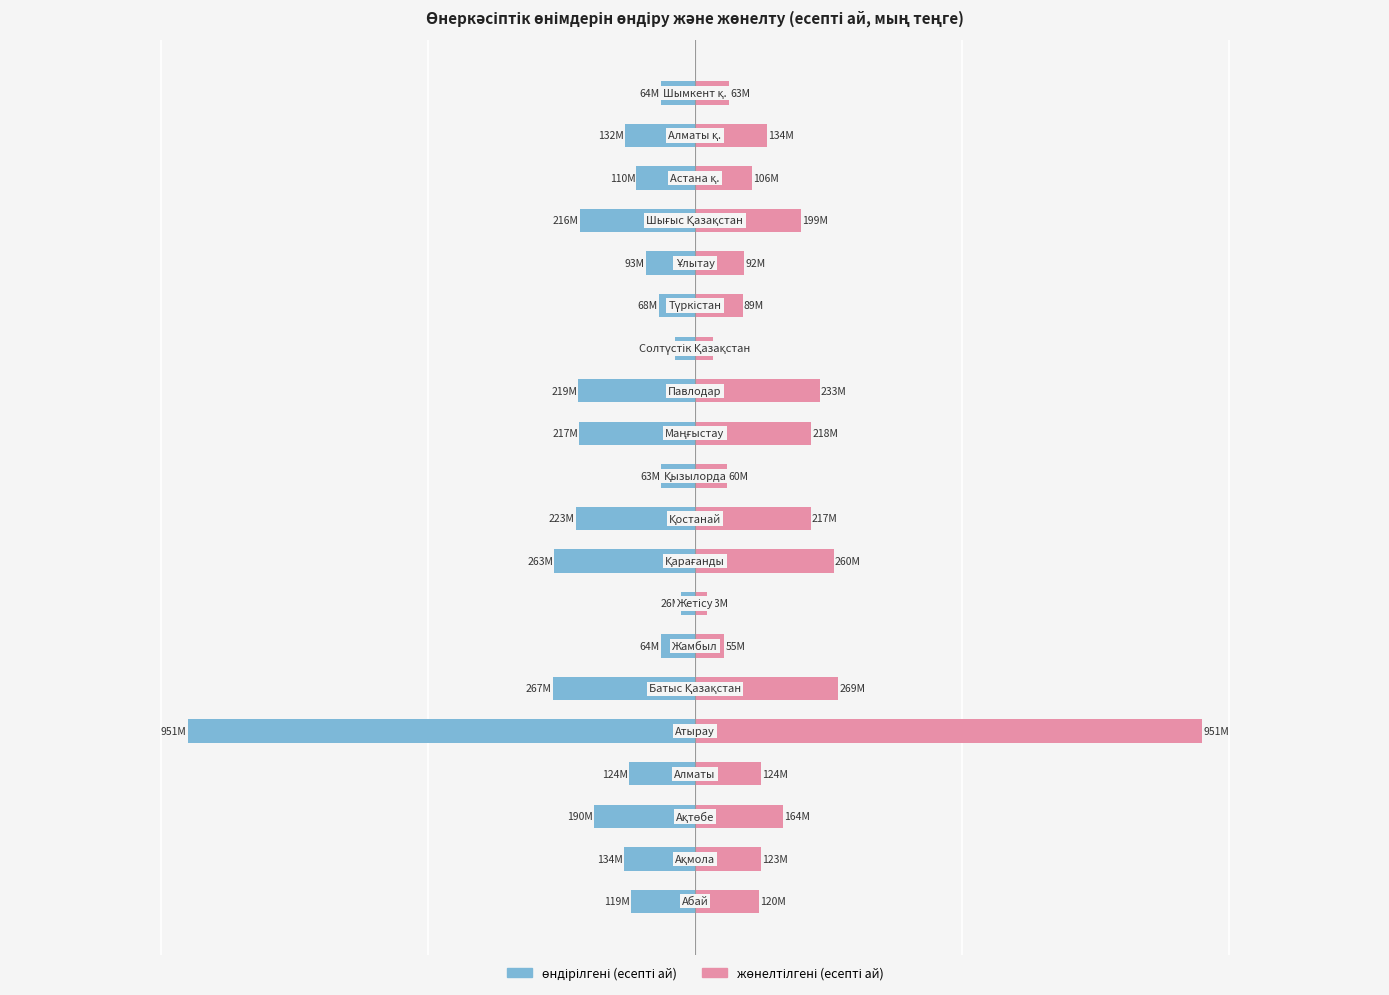

Rank the categories by жөнелтілгені (есепті ай) value from highest to lowest.

4, 5, 8, 12, 11, 9, 16, 2, 18, 3, 1, 0, 17, 15, 14, 19, 10, 6, 13, 7